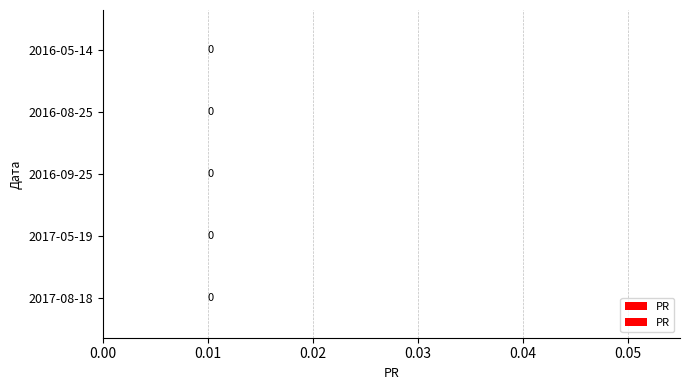

Does the chart contain stacked bars?

No